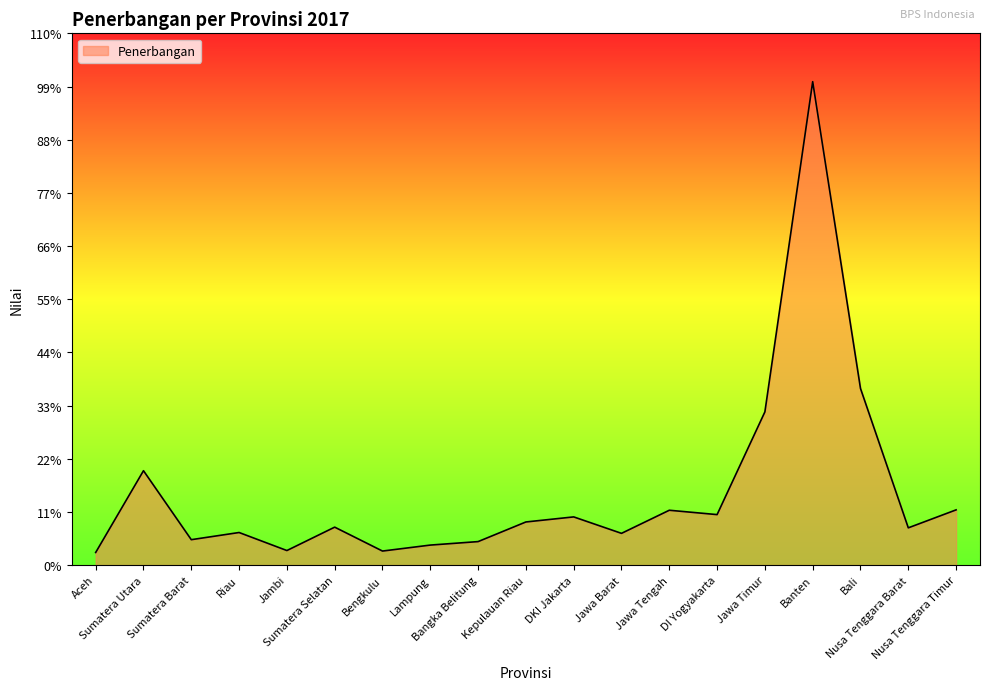

Rank the categories by value from highest to lowest.

Banten, Bali, Jawa Timur, Sumatera Utara, Nusa Tenggara Timur, Jawa Tengah, DI Yogyakarta, DKI Jakarta, Kepulauan Riau, Sumatera Selatan, Nusa Tenggara Barat, Riau, Jawa Barat, Sumatera Barat, Bangka Belitung, Lampung, Jambi, Bengkulu, Aceh